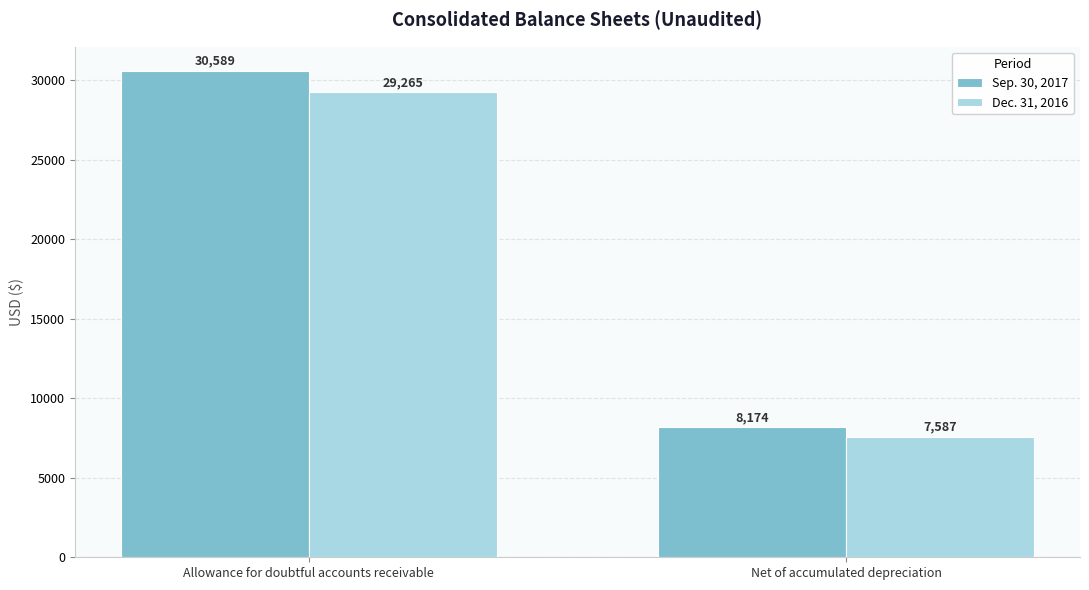

What is the sum of the Dec. 31, 2016 values at Net of accumulated depreciation and Allowance for doubtful accounts receivable?

36852